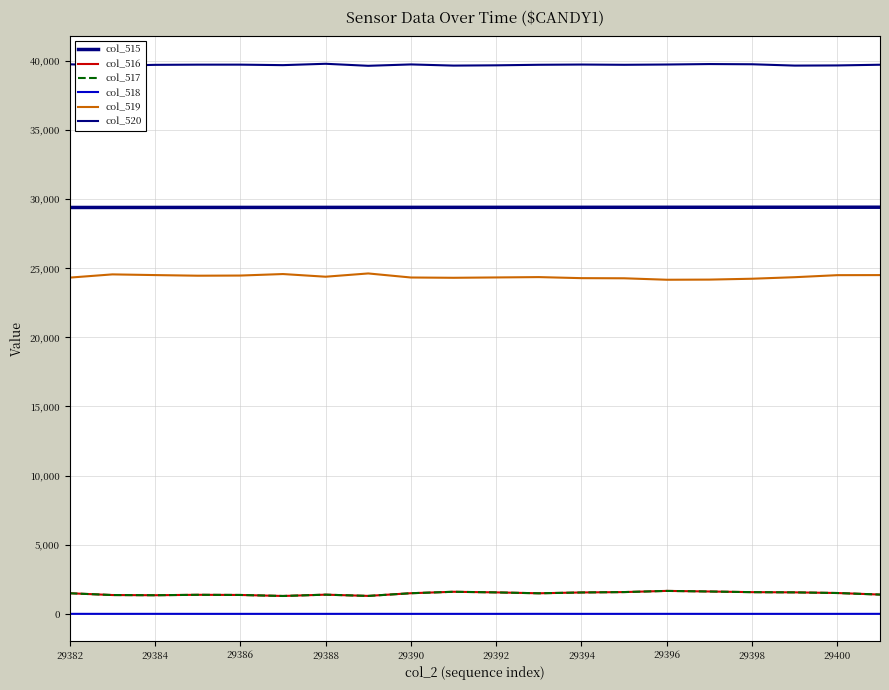

What is the difference between the second highest and second lowest values in the col_517 series?

320